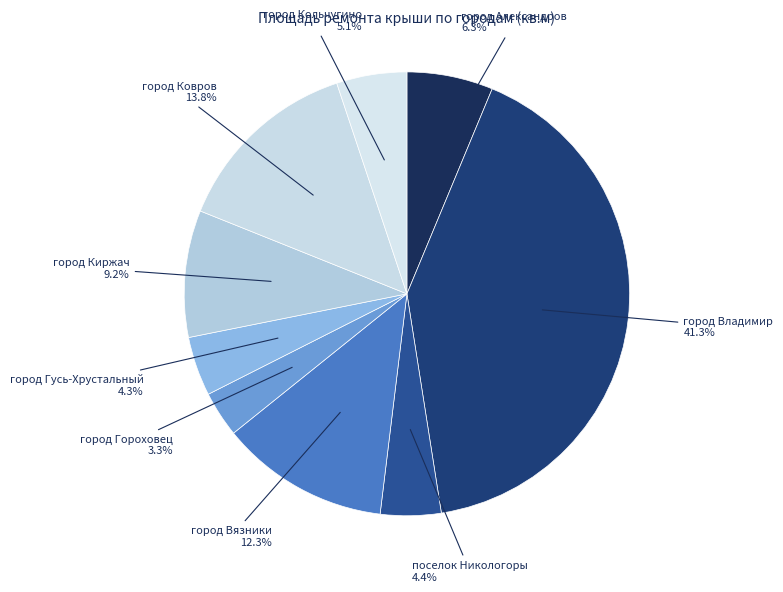

How many slices are in this pie chart?

9